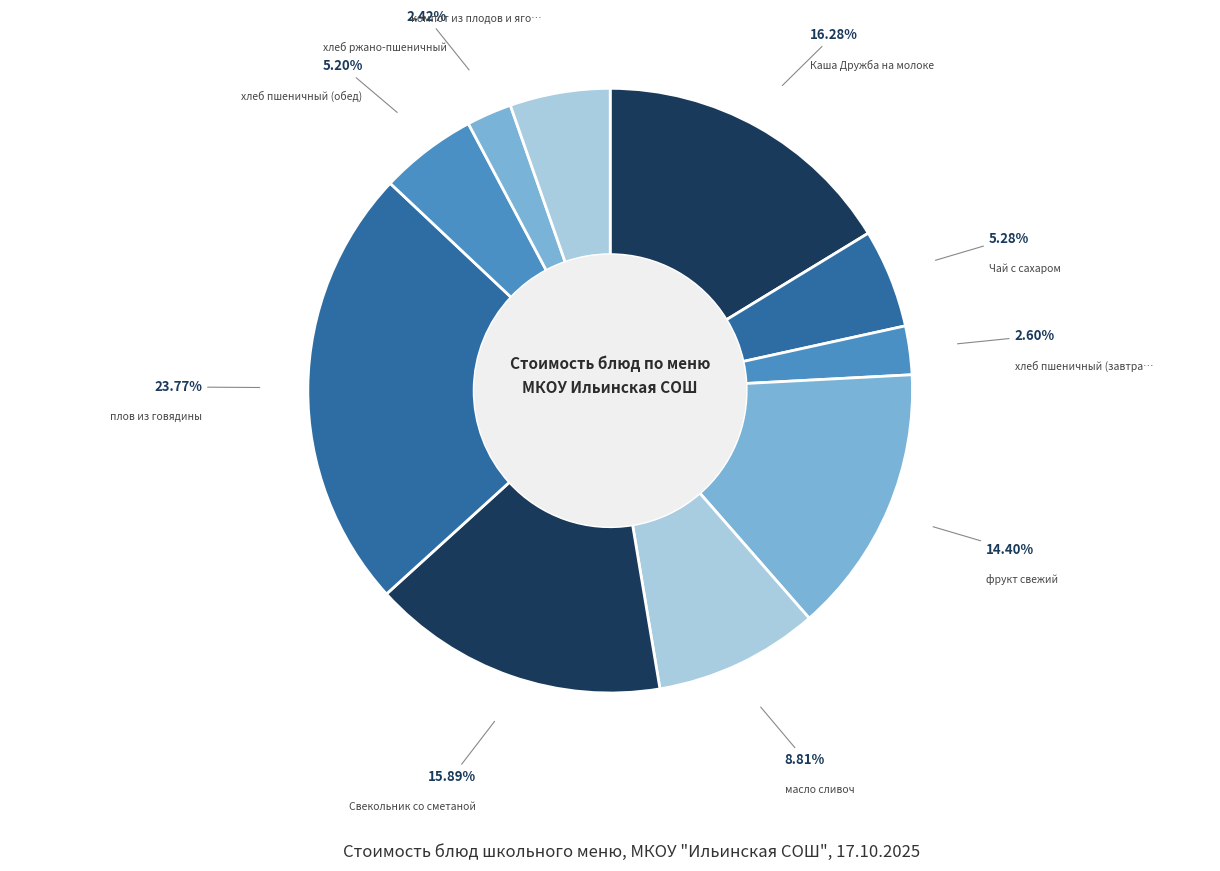

How many segments does this pie chart have?

10